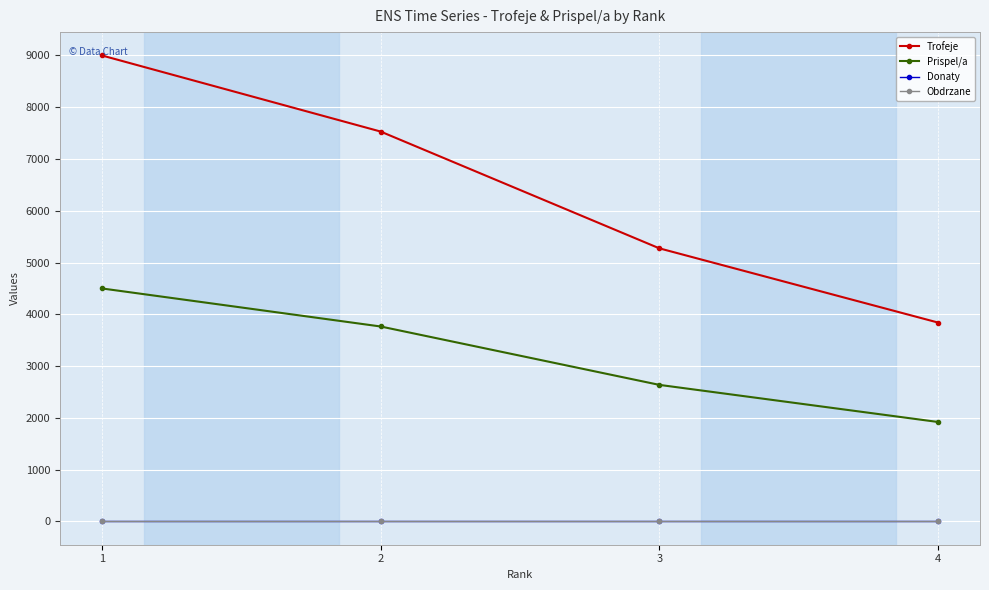

What is the difference between the Trofeje values at 4 and 2?

3690